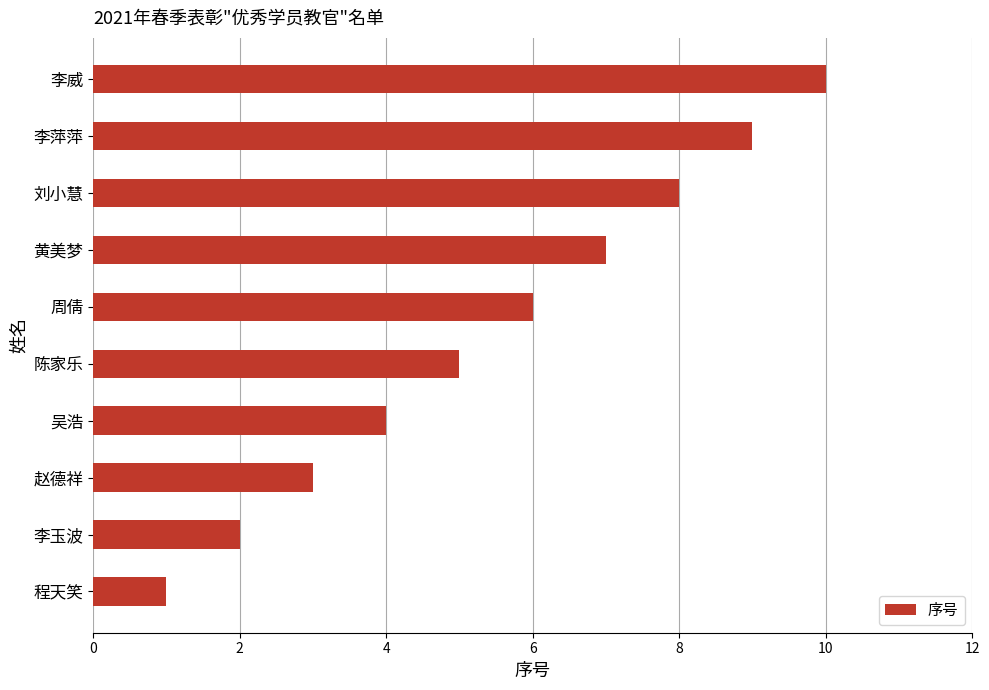

What is the average value?

6